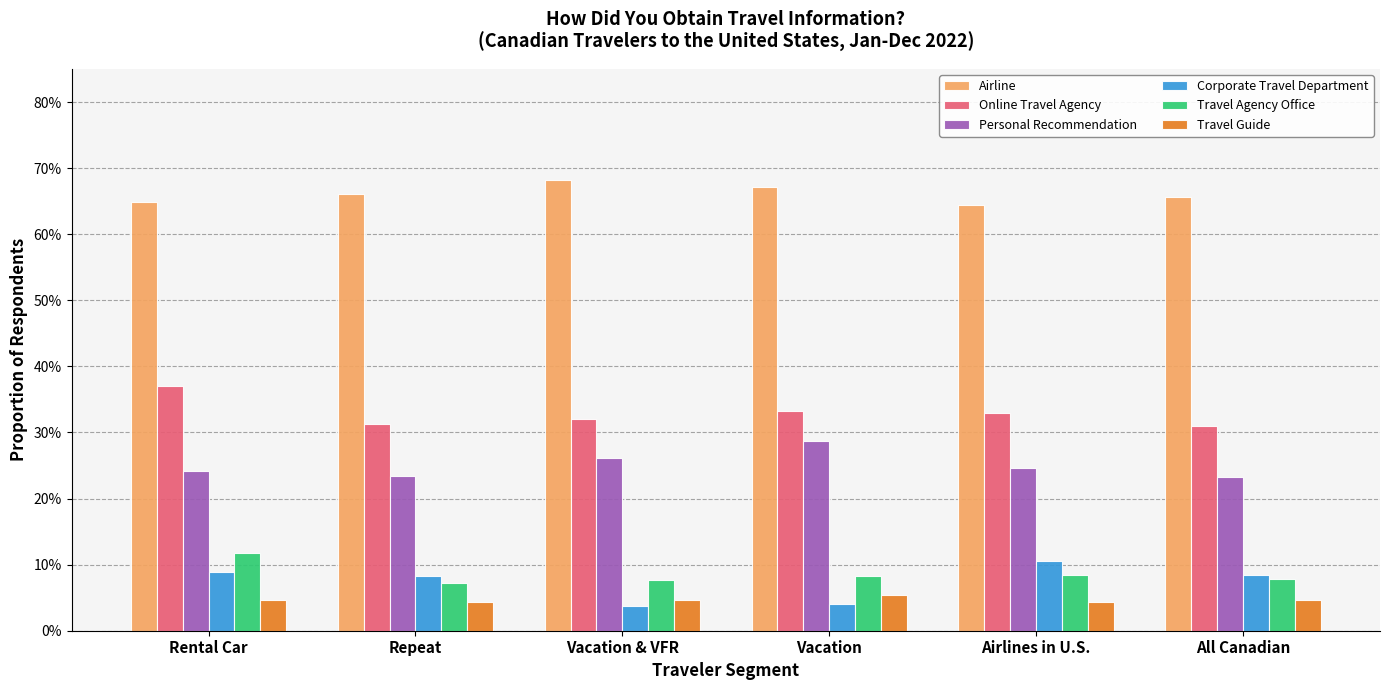

Is it true that Airline equals 0.7 at Vacation?

True